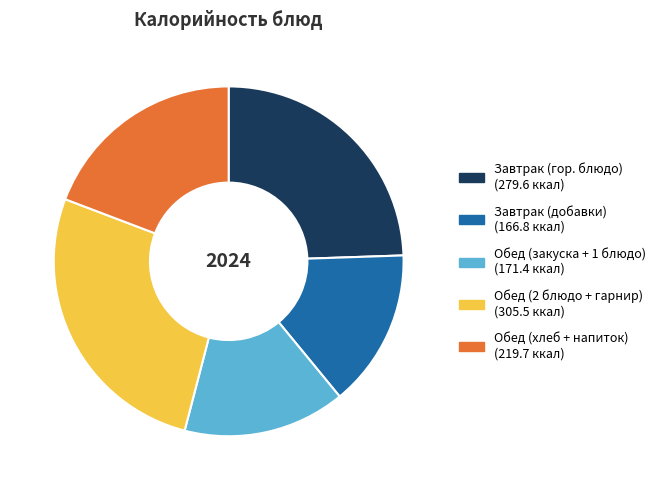

Is there any slice that represents more than half of the pie?

No